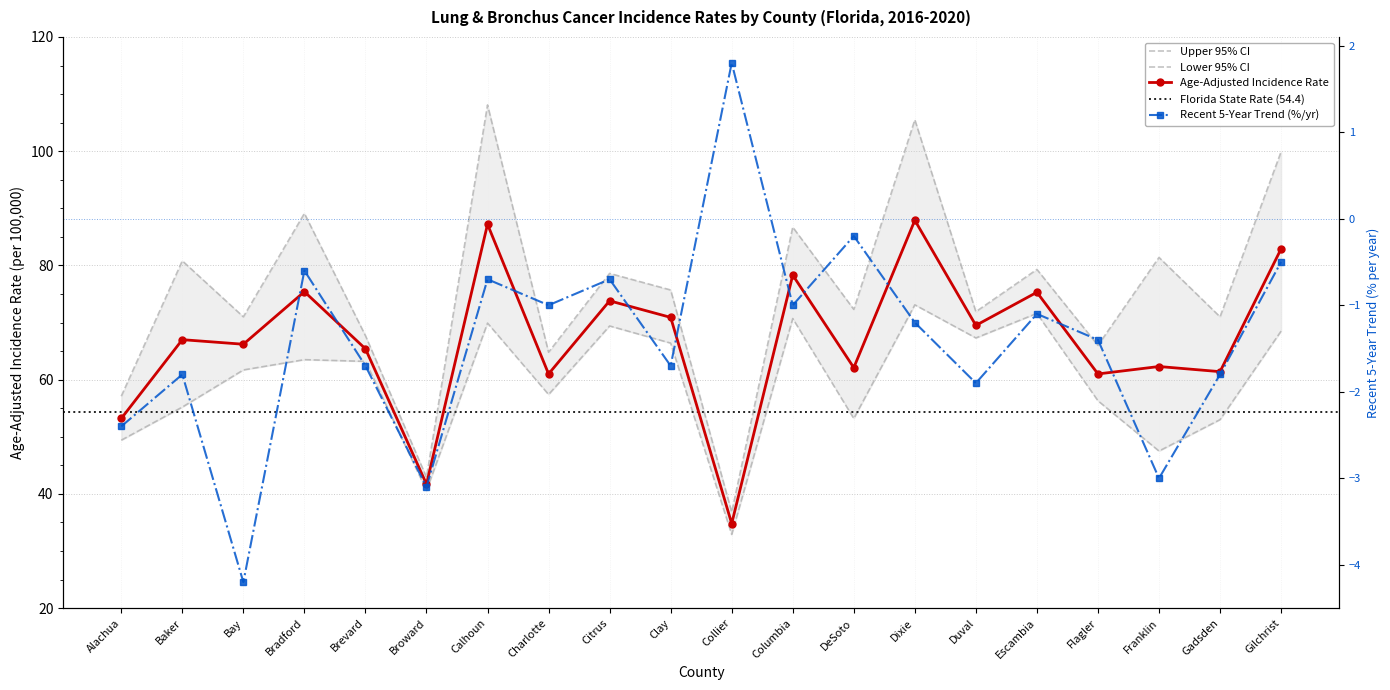

True or false: Age-Adjusted Rate and Lower 95% CI intersect in this chart.

False